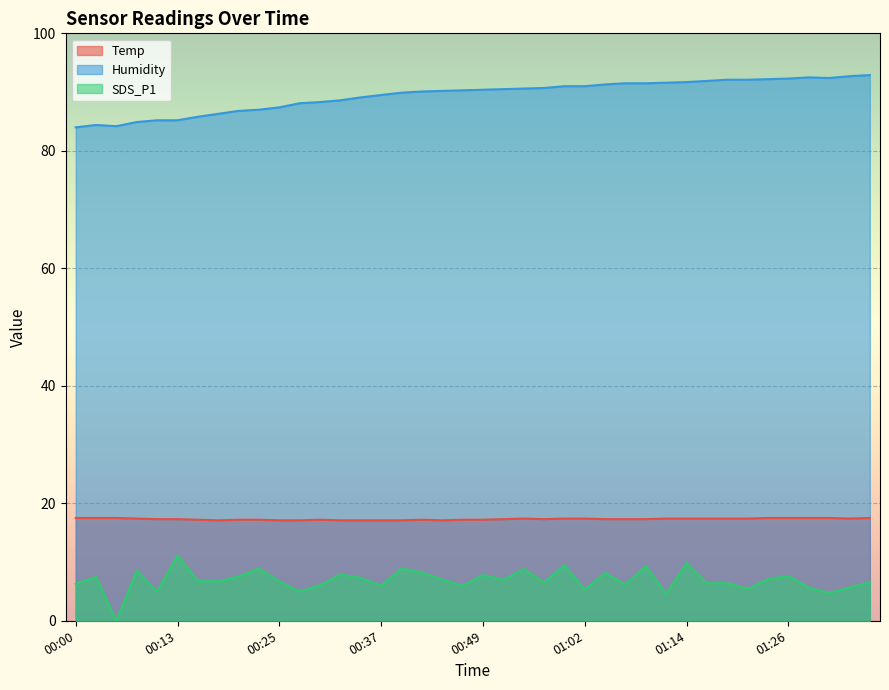

At which category does Humidity reach its first local valley?

00:05